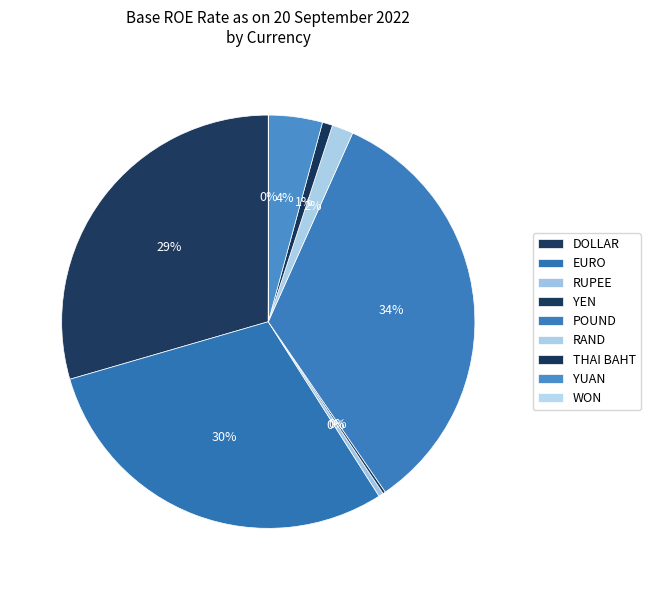

What is the change in value from DOLLAR to RUPEE?

-17.4